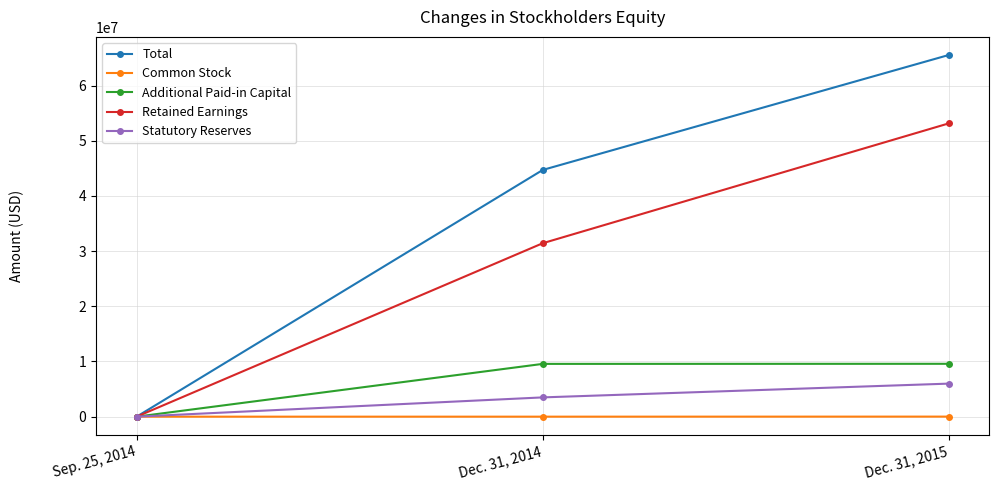

The Total series shows 40213392 at Sep. 25, 2014. True or false?

False